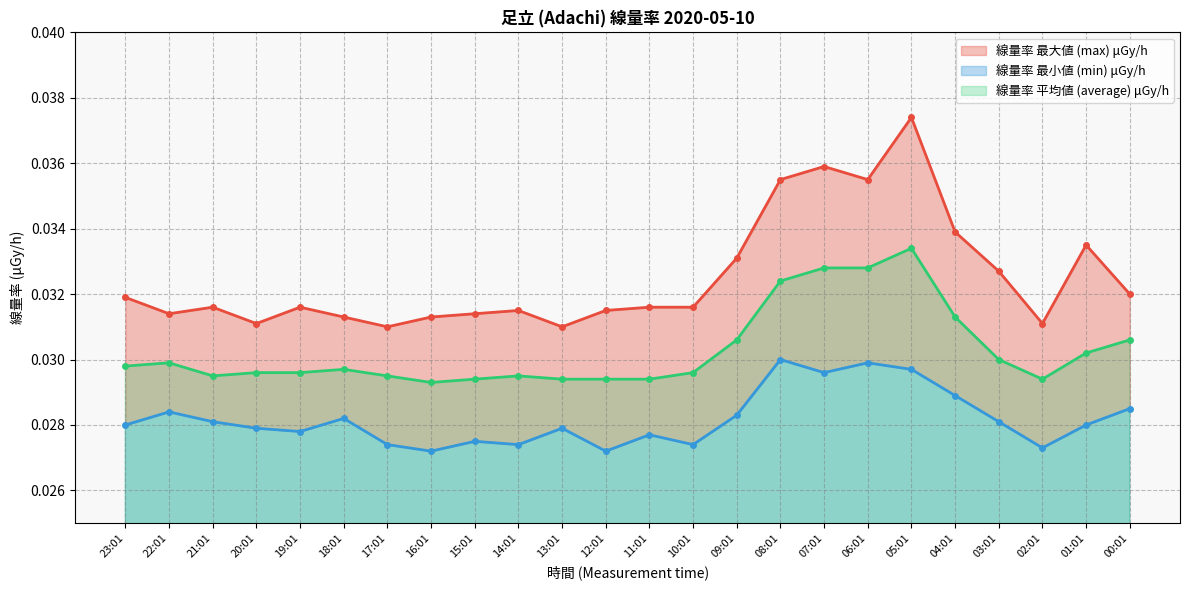

What is the label of the 23rd point from the right?

22:01